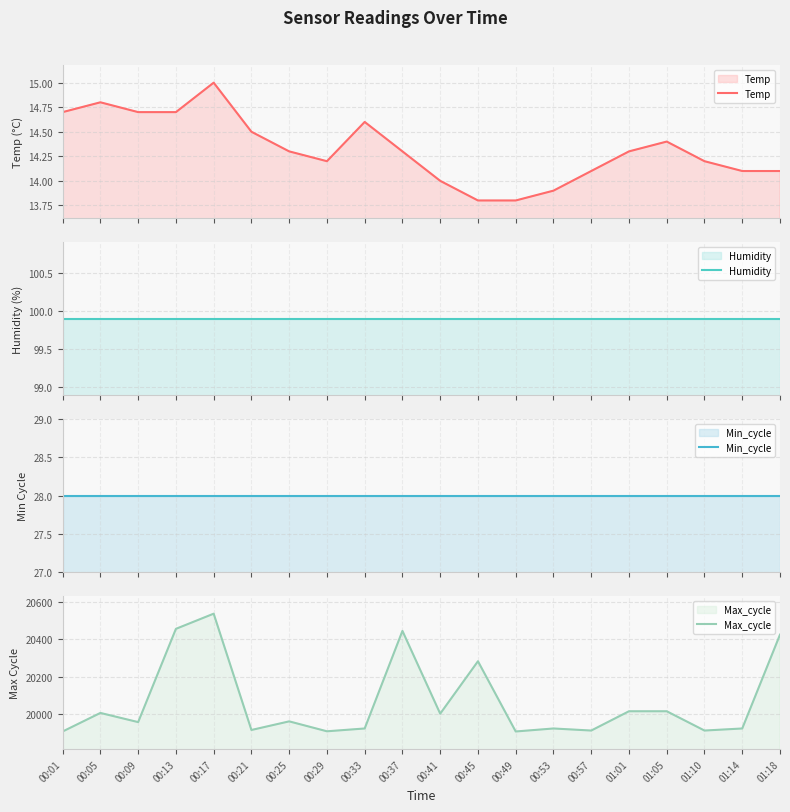

At which category does the chart reach its minimum across all series?

00:45